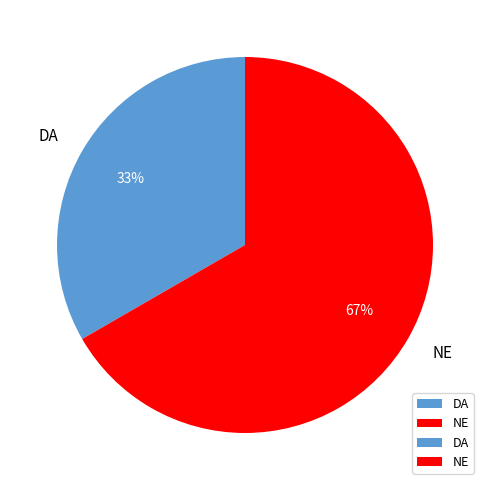

To the nearest percent, what is the average slice percentage?

50%